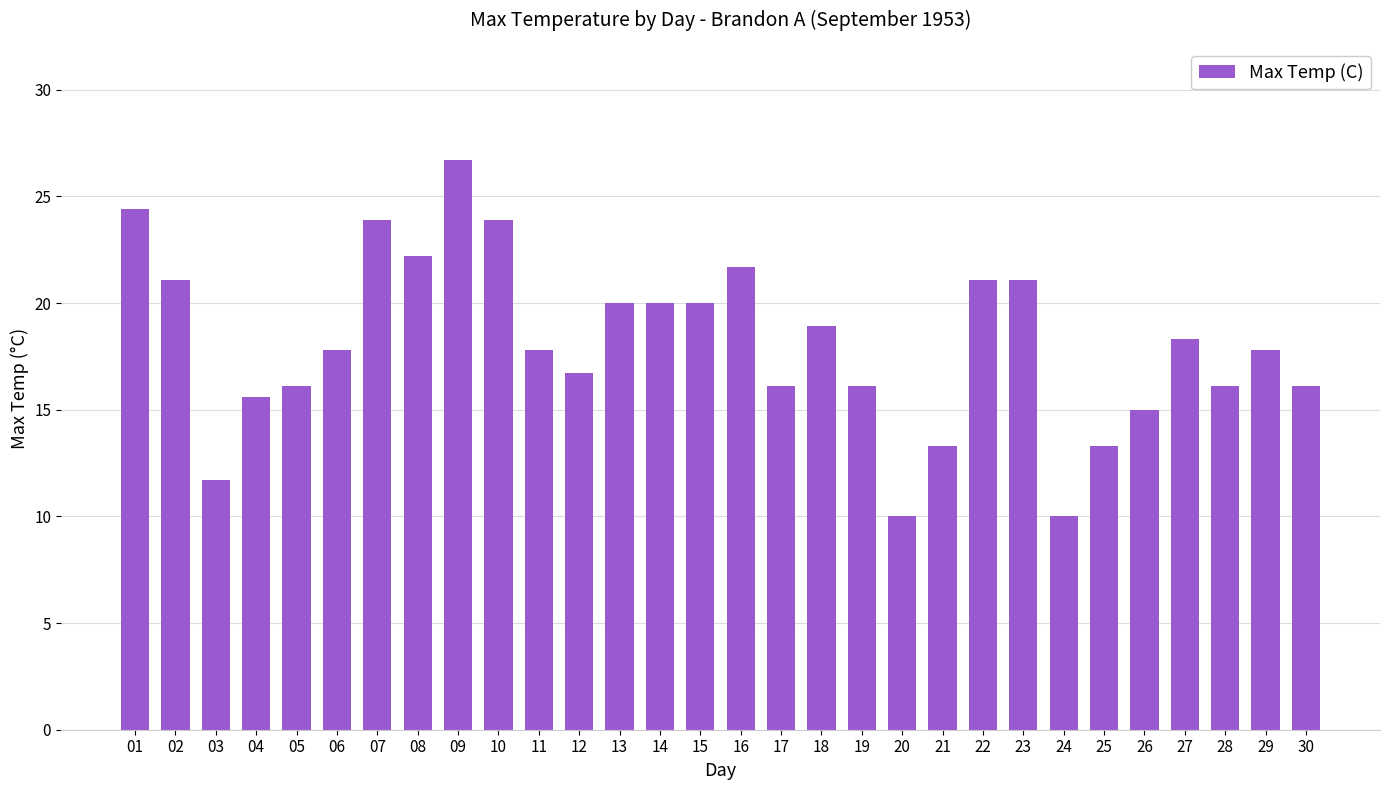

What is the difference between the second highest and minimum values?

14.4